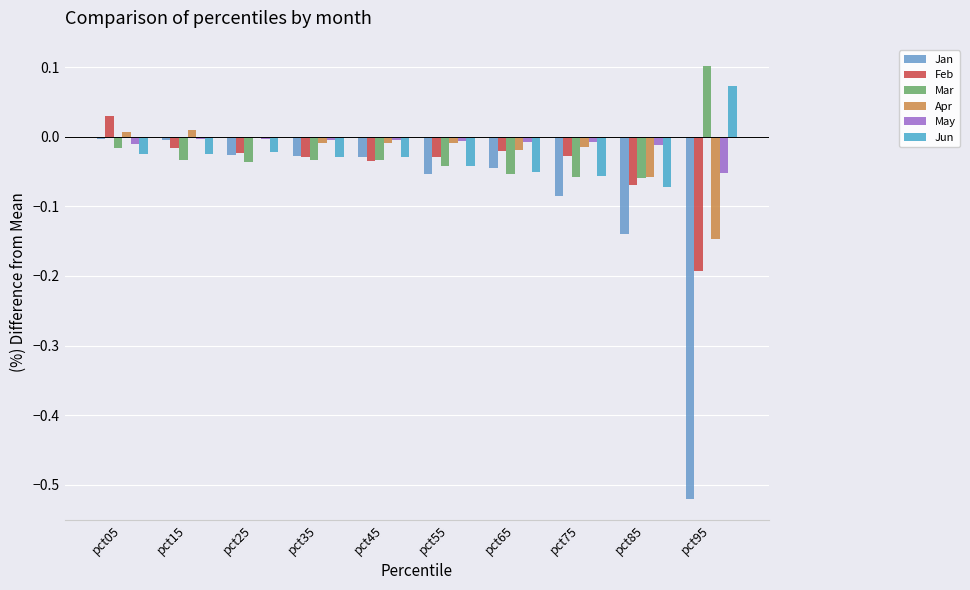

At which category is the sum across all series the highest?

pct05